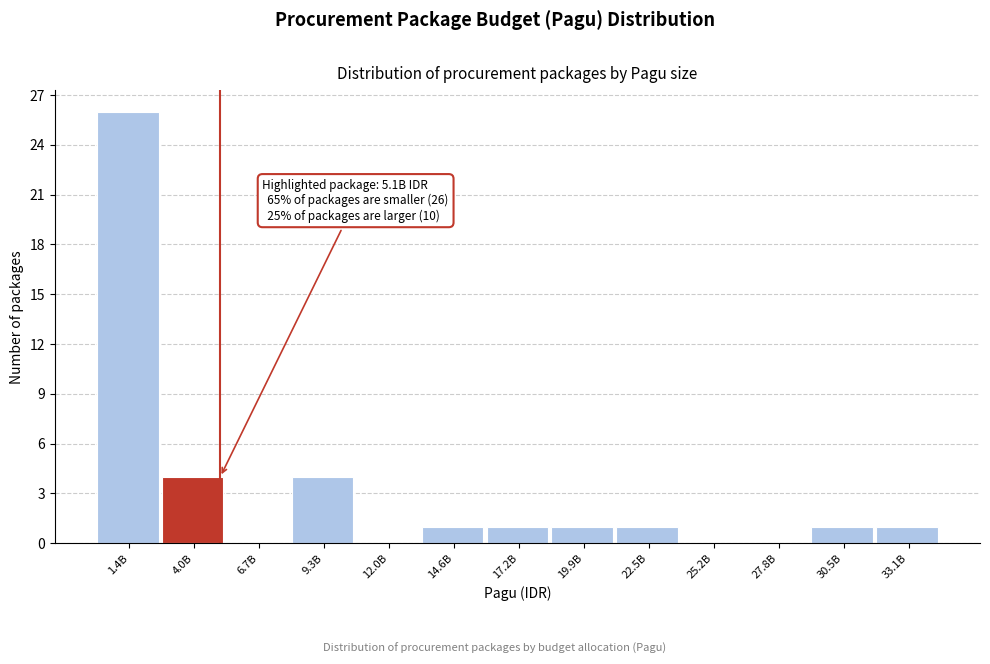

Reading right to left, transcribe all the data shown in this chart.

33.1B=1	30.5B=1	27.8B=0	25.2B=0	22.5B=1	19.9B=1	17.2B=1	14.6B=1	12.0B=0	9.3B=4	6.7B=0	4.0B=4	1.4B=26